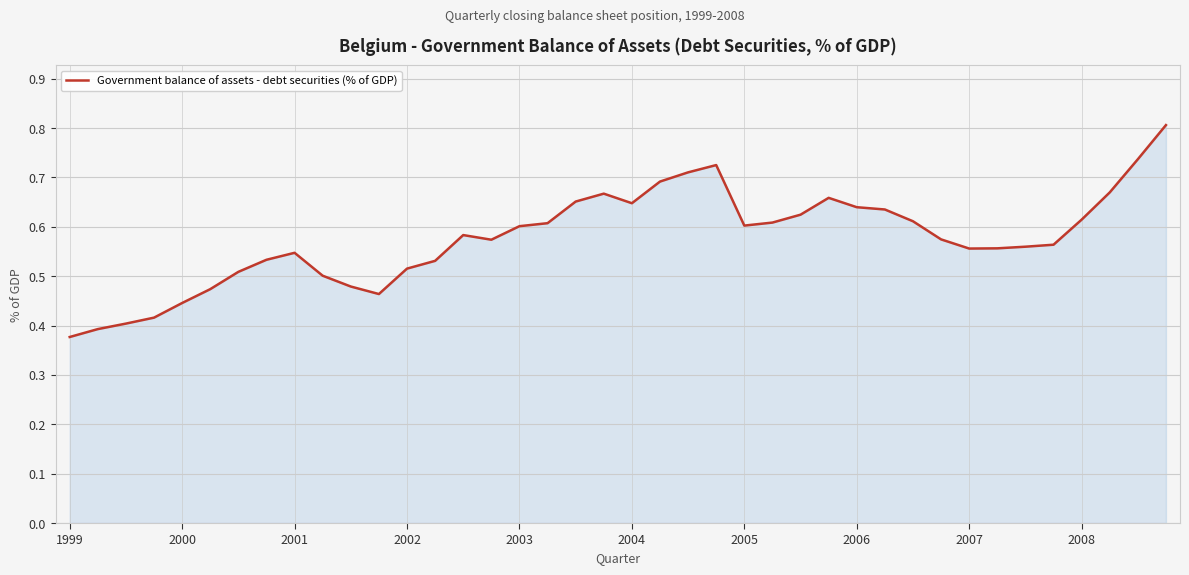

What is the maximum value shown in the chart?

0.8